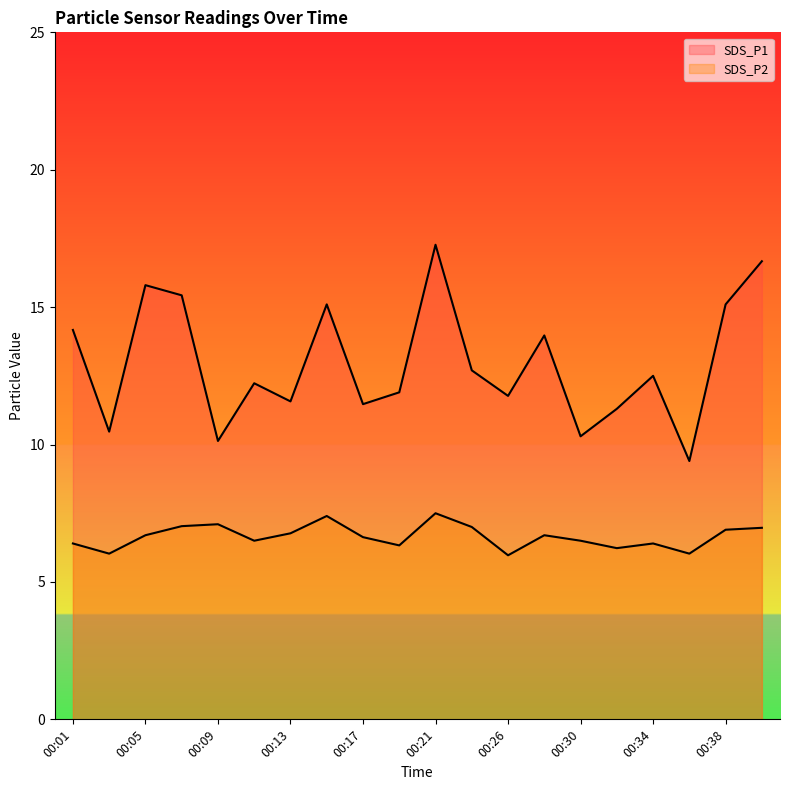

Reading left to right, what are all the values shown in this chart?

SDS_P1: 14.2	10.5	15.8	15.4	10.1	12.2	11.6	15.1	11.5	11.9	17.3	12.7	11.8	14.0	10.3	11.3	12.5	9.4	15.1	16.7
SDS_P2: 6.4	6.0	6.7	7.0	7.1	6.5	6.8	7.4	6.6	6.3	7.5	7.0	6.0	6.7	6.5	6.2	6.4	6.0	6.9	7.0